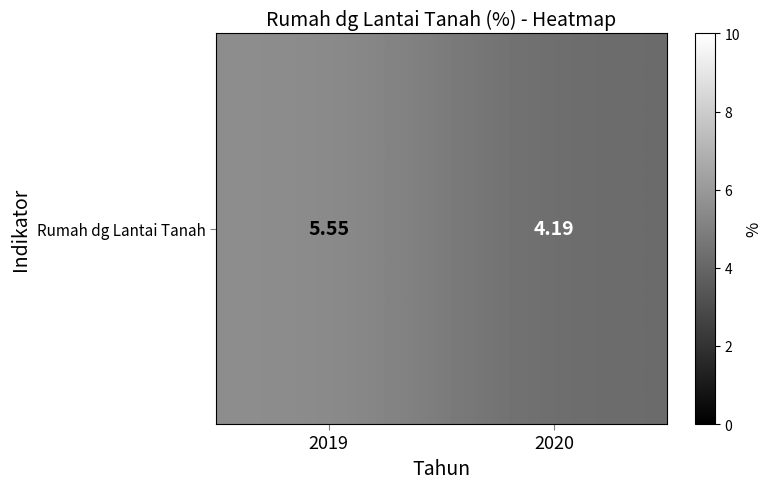

What is the average value?

4.9